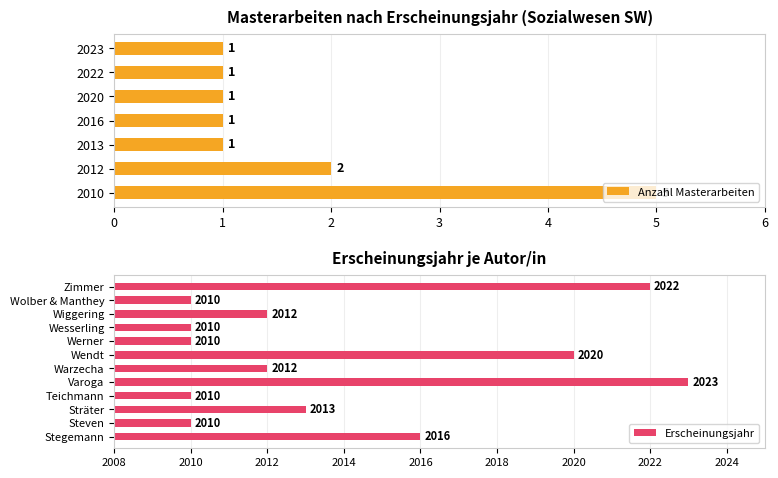

At which category does the chart reach its peak across all series?

Varoga